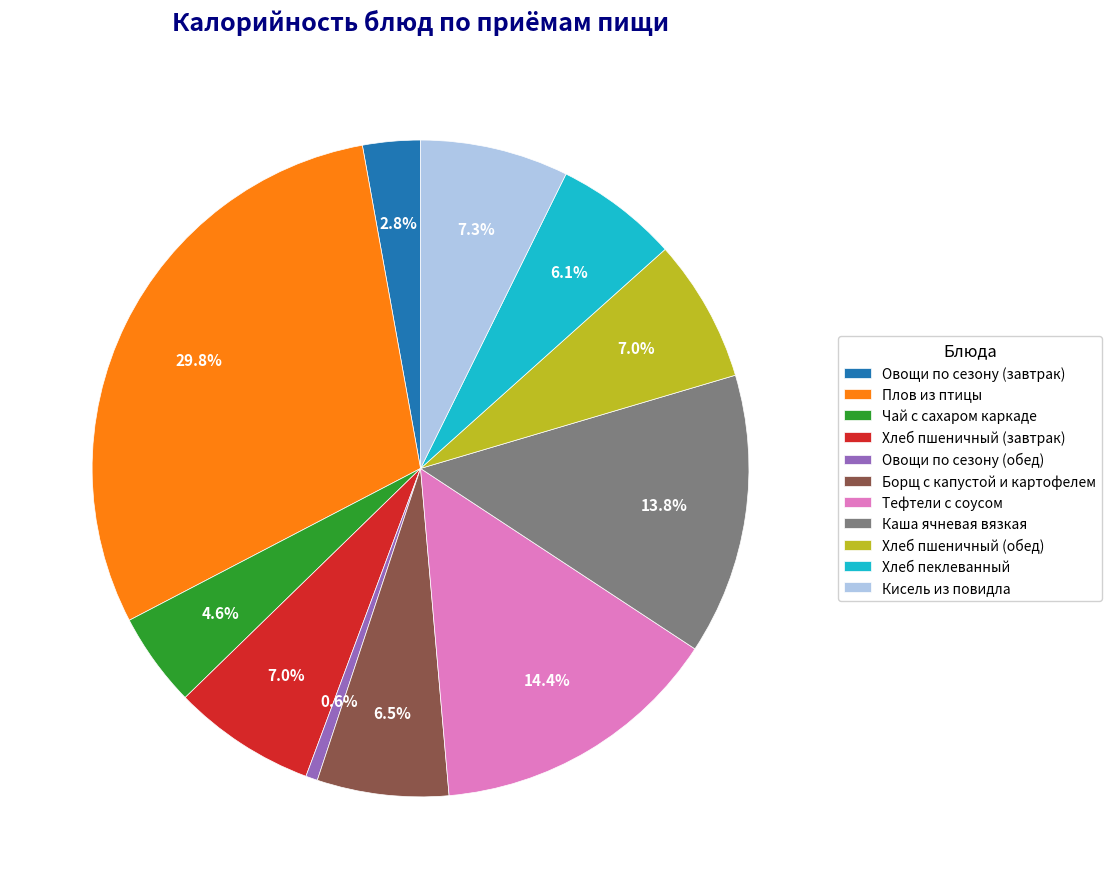

How many segments does this pie chart have?

11